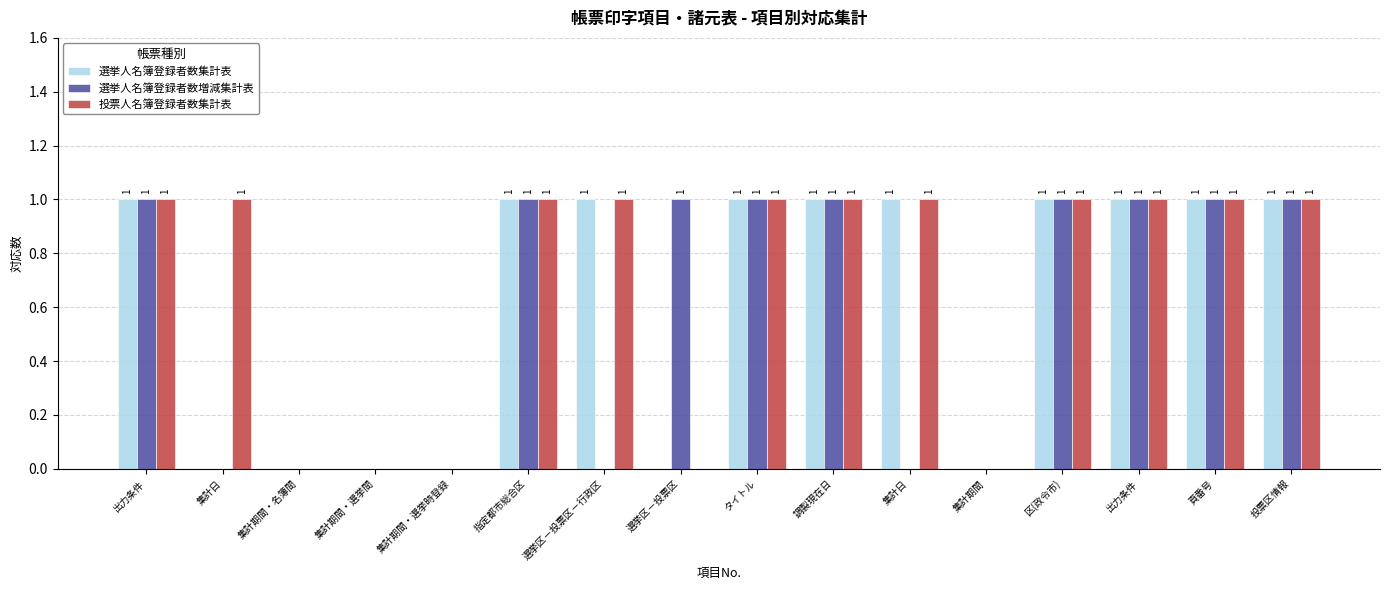

Which series has the widest spread of values?

選挙人名簿登録者数集計表